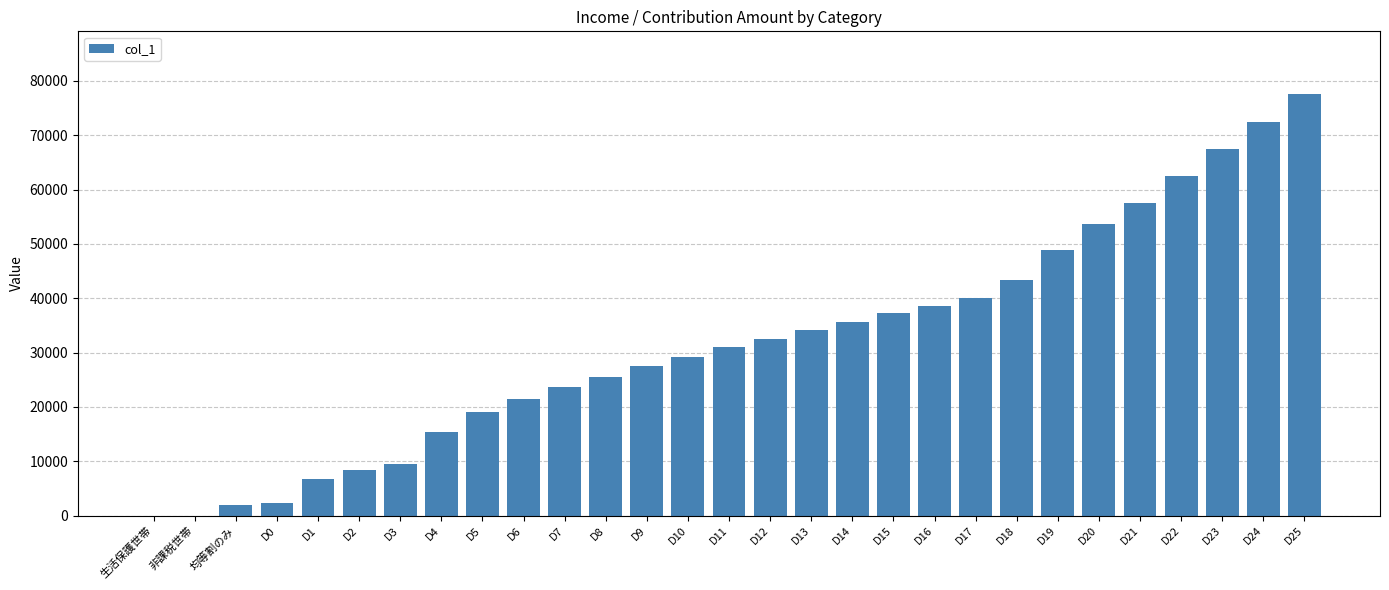

What is the sum of all values?

923100